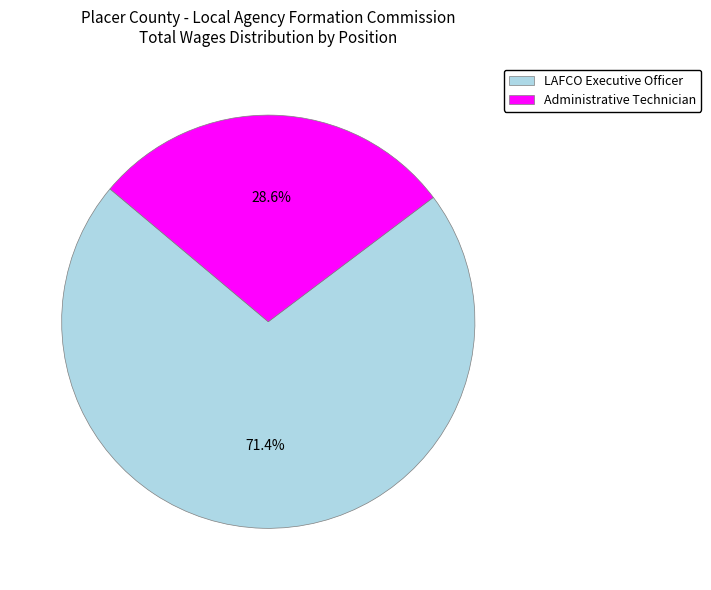

Which has a higher value, Administrative Technician or LAFCO Executive Officer?

LAFCO Executive Officer